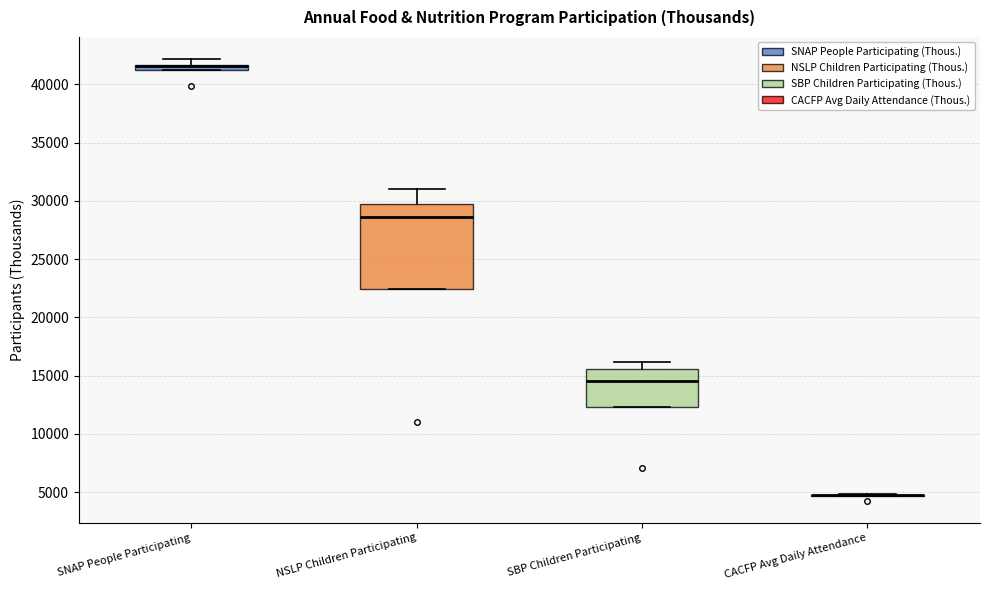

Comparing the boxes themselves (not the whiskers), which one is the tallest?

NSLP Children Participating